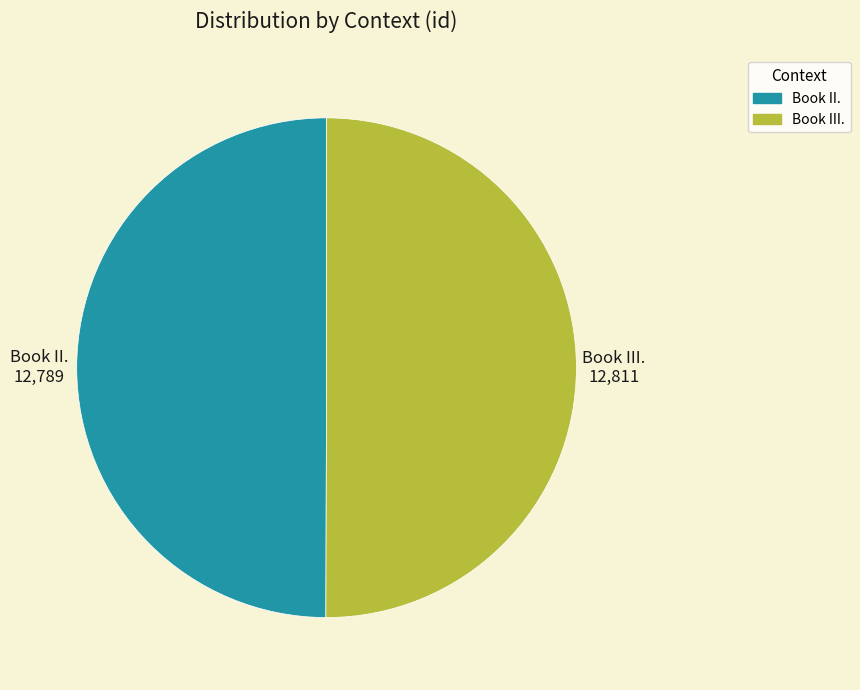

Is the sum of Book III. and Book II. greater than half?

Yes